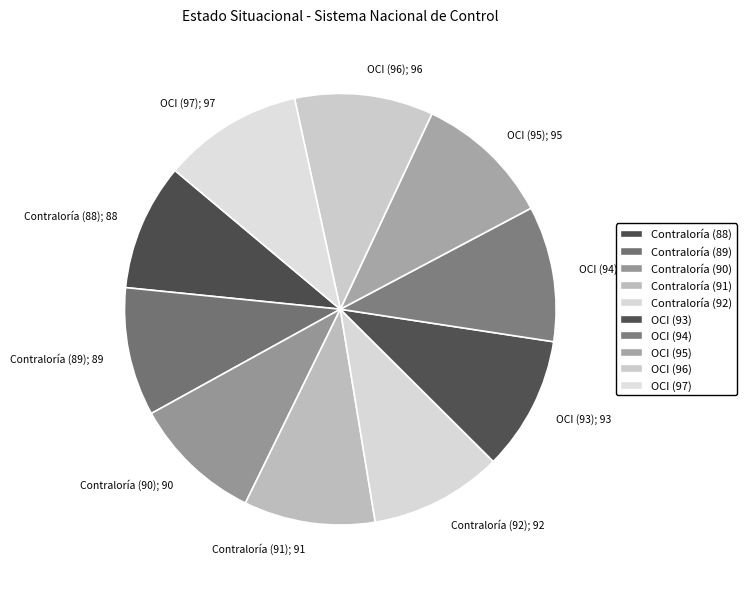

What is the ratio of the value at OCI (95) to the value at Contraloría (90)?

1.1